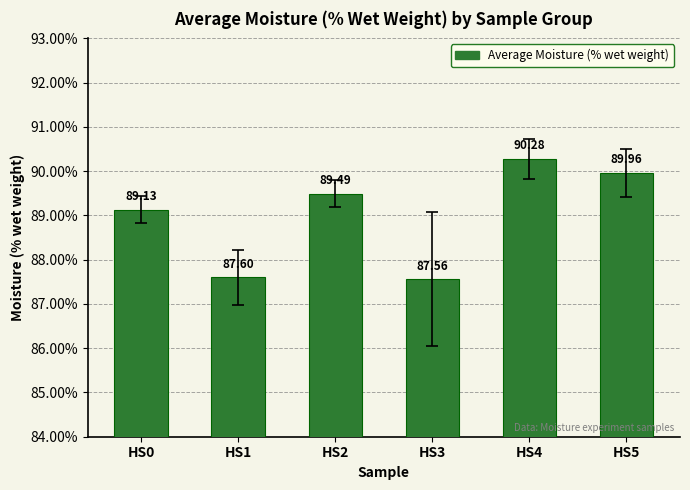

Which label corresponds to the largest value in the chart?

HS4